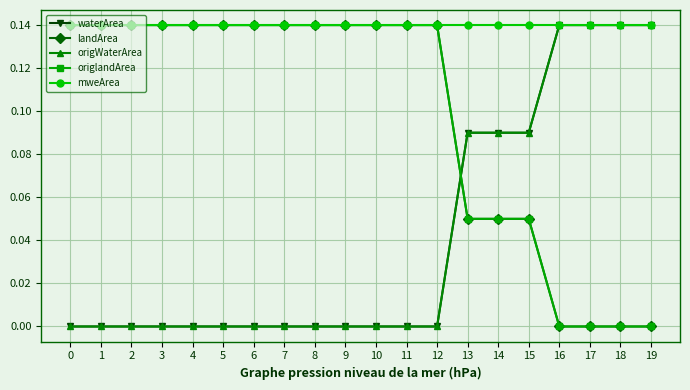

List the labels in order of mweArea value, largest first.

0, 1, 2, 3, 4, 5, 6, 7, 8, 9, 10, 11, 12, 13, 14, 15, 16, 17, 18, 19